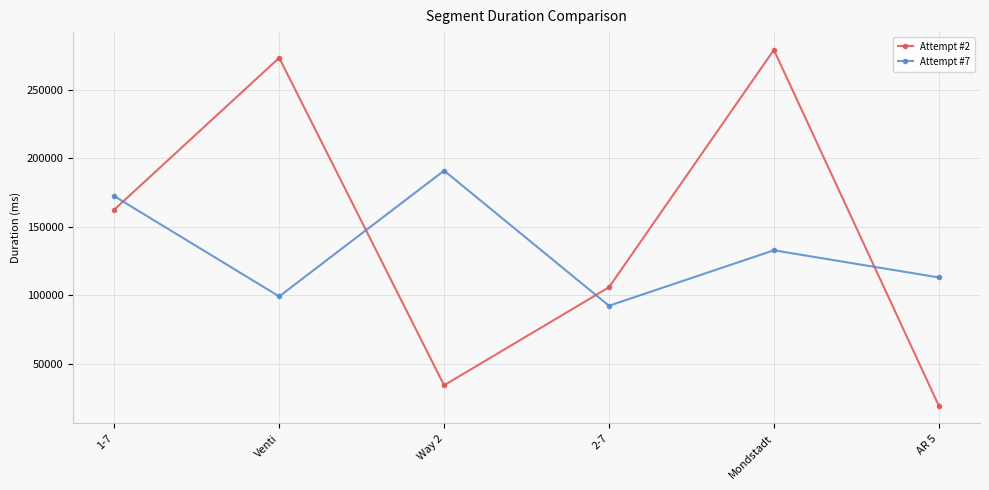

What is the total value across all series at Venti?

372412